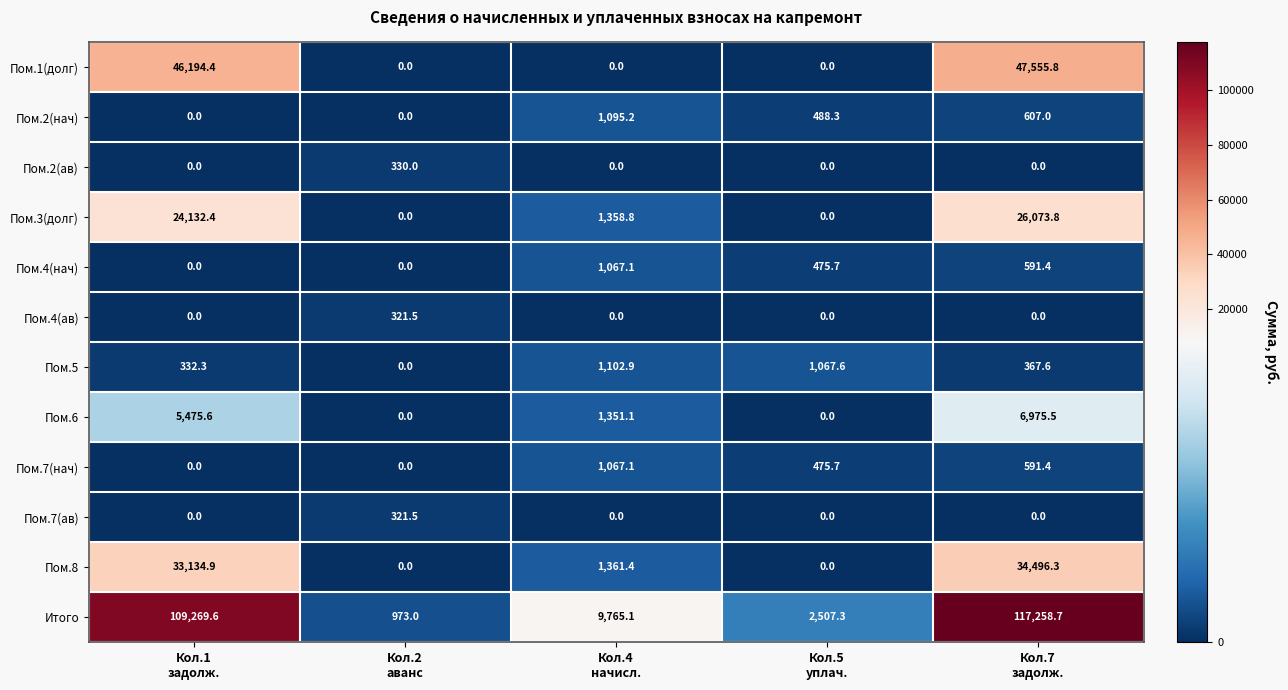

Which series has the largest total across all categories?

Итого